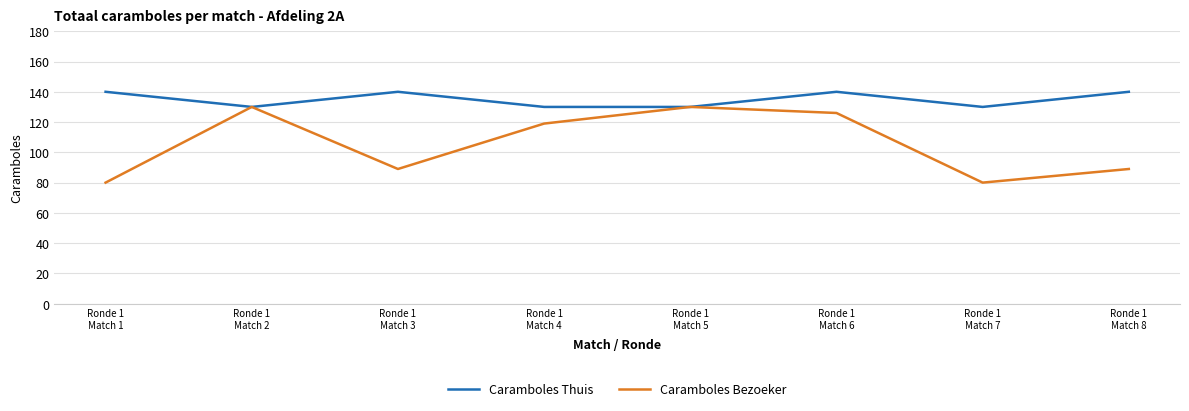

Reading left to right, extract all data points from this chart.

Caramboles Thuis: 140	130	140	130	130	140	130	140
Caramboles Bezoeker: 80	130	89	119	130	126	80	89